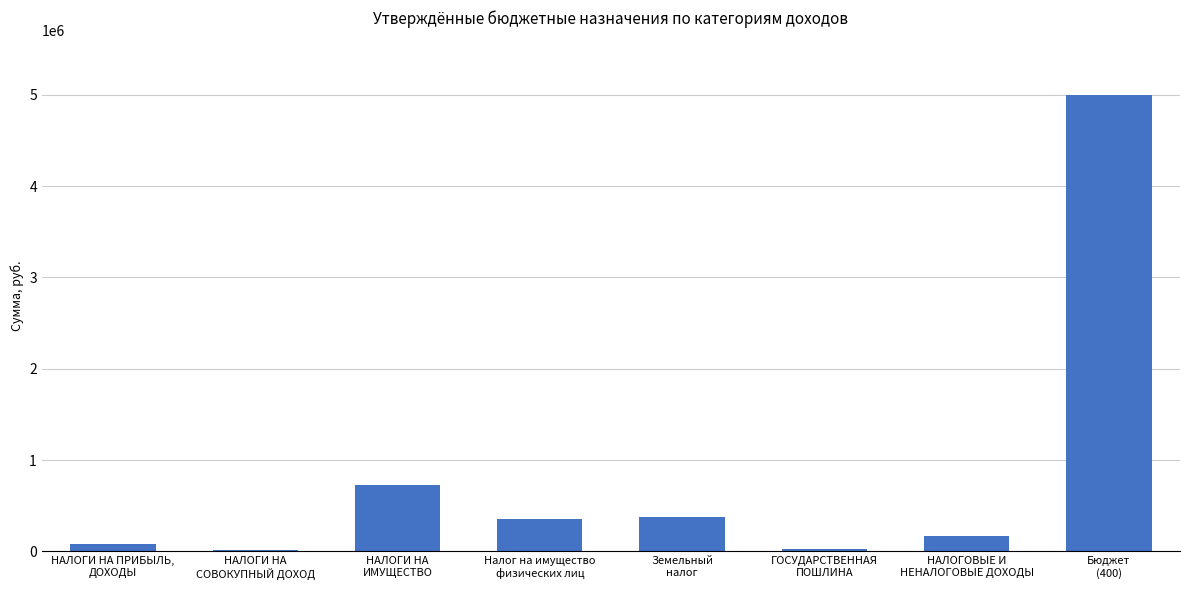

What is the average value?

843900